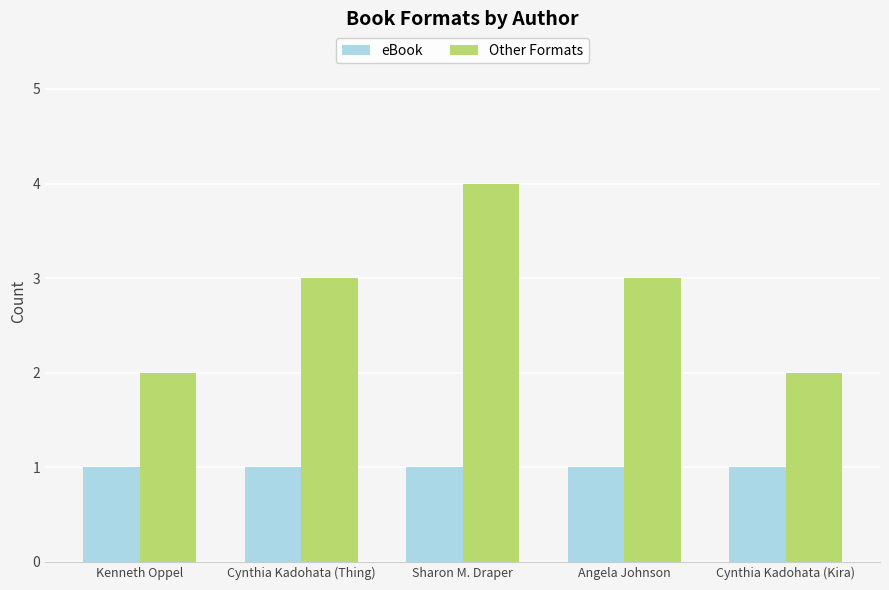

What is the total value across all series at Cynthia Kadohata (Thing)?

4